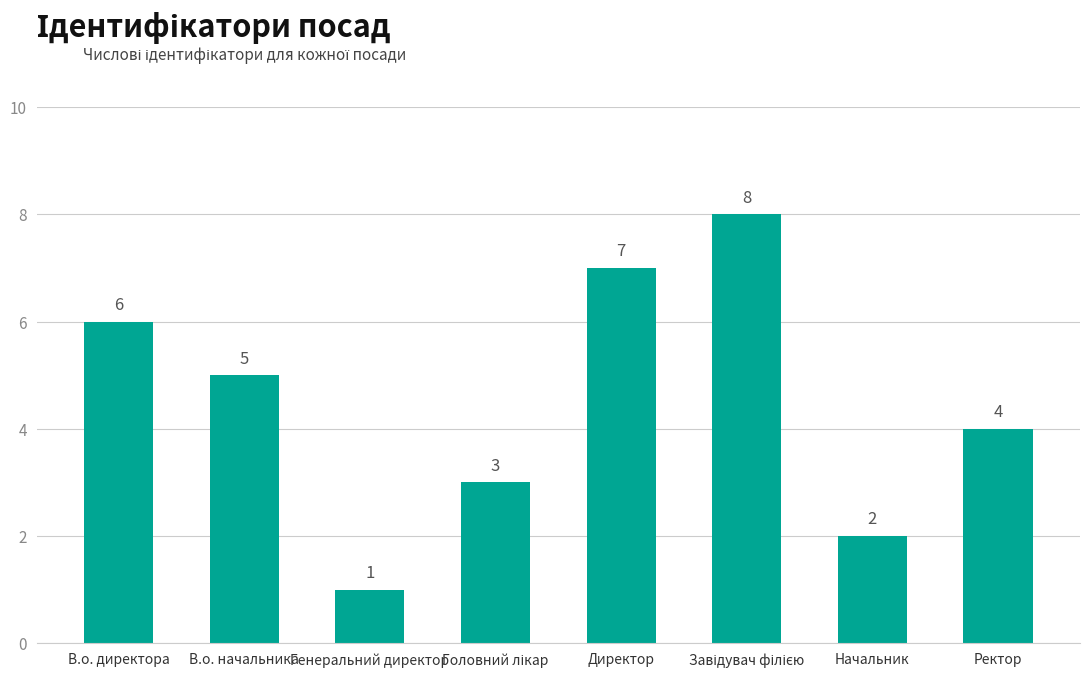

What is the greatest value displayed?

8